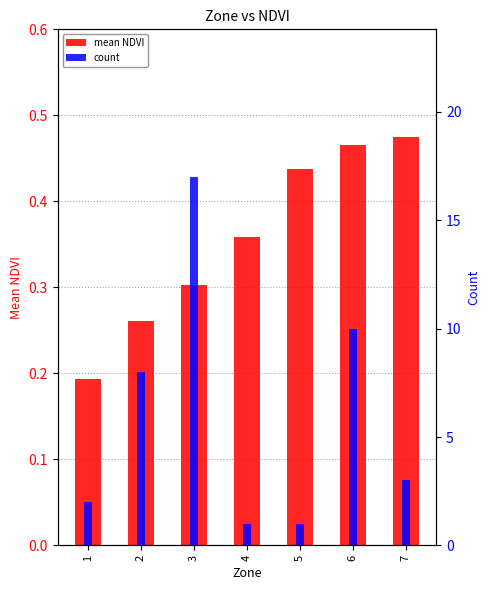

Which series has the largest range (max minus min)?

count